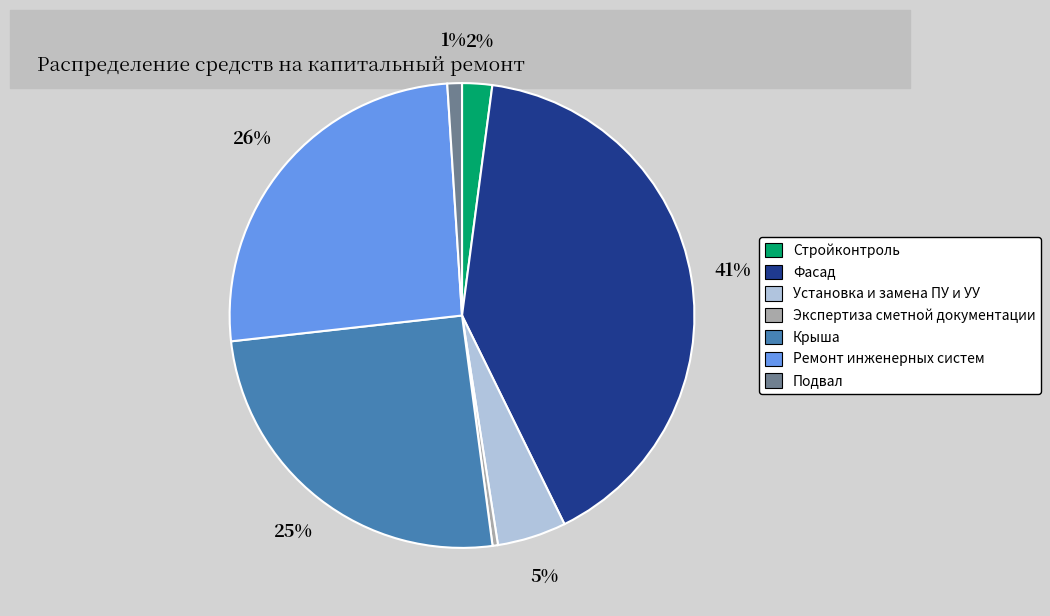

Count the number of slices in the pie.

7